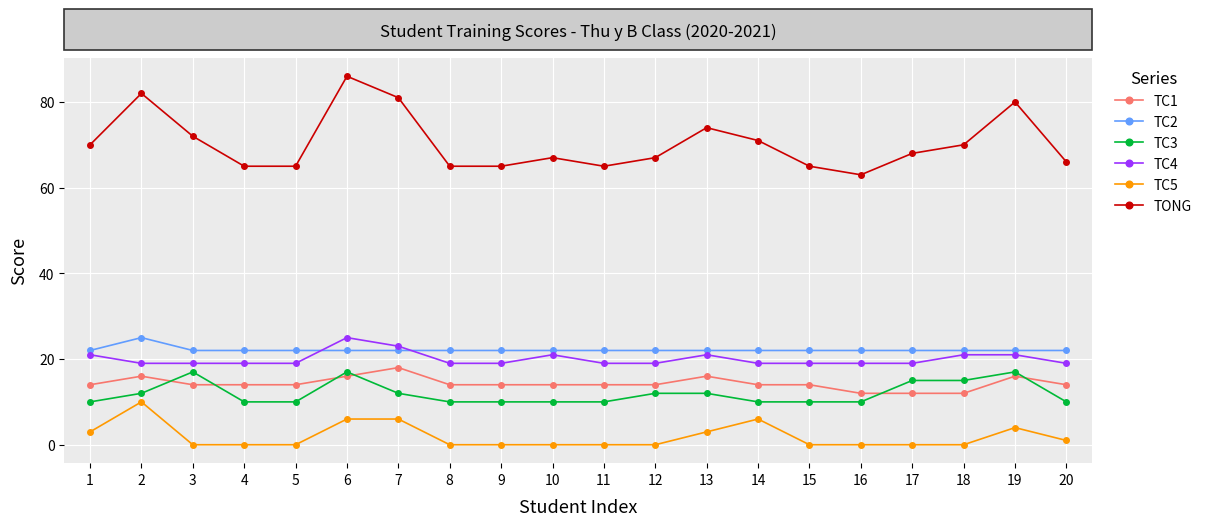

The TC4 series shows 21 at 10. True or false?

True